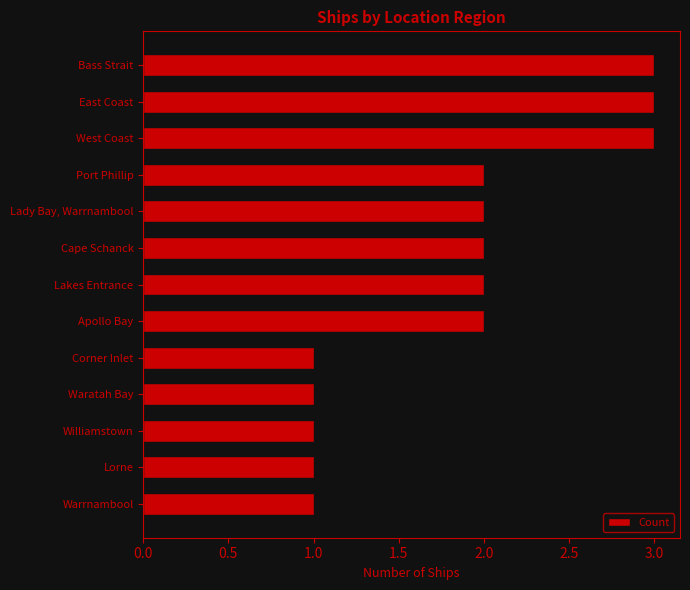

Count the values in the range 1 to 2.

10